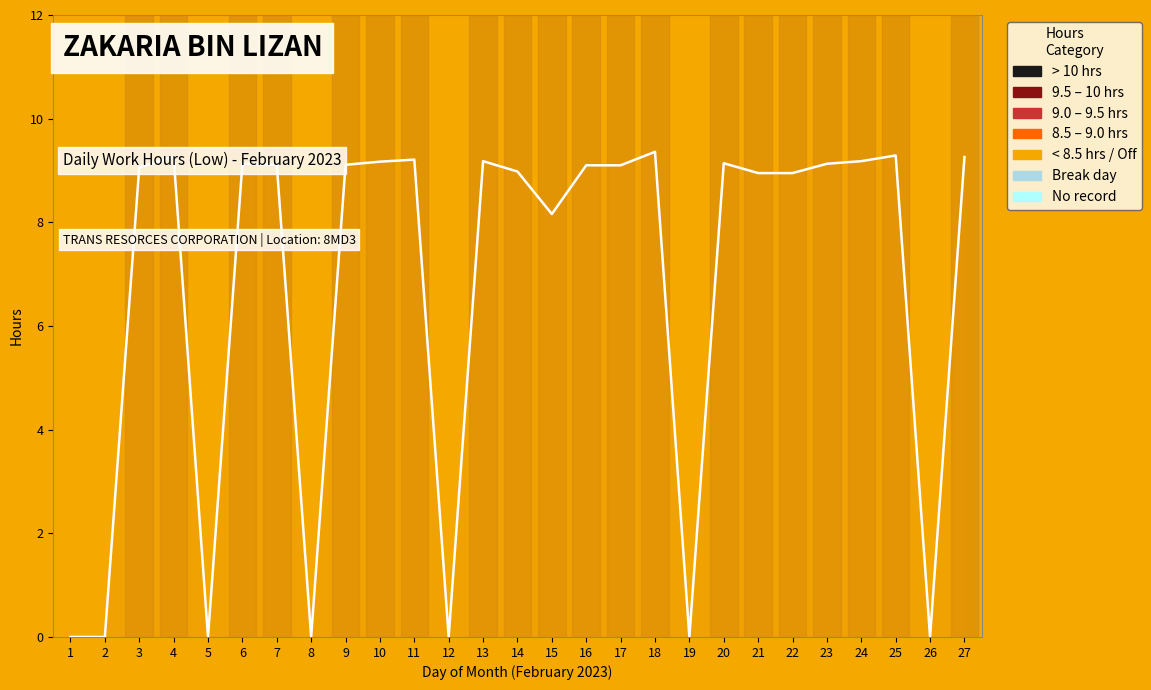

True or false: the data shows 14.0 at 3.

False